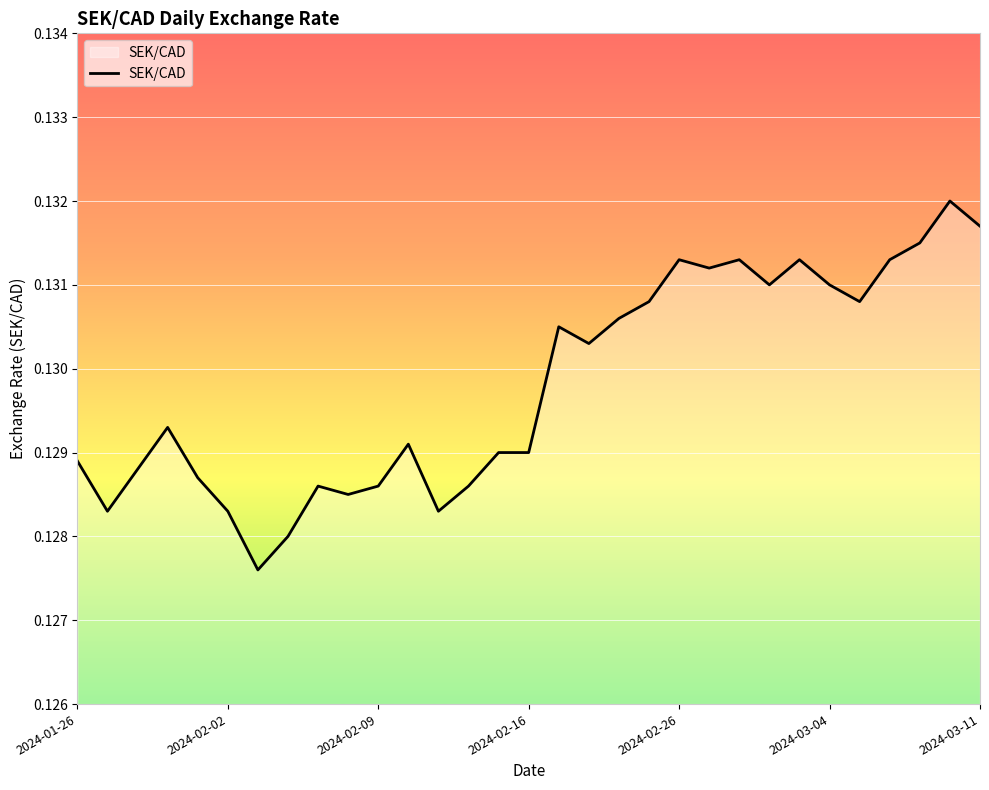

Does the chart have visible grid lines?

Yes